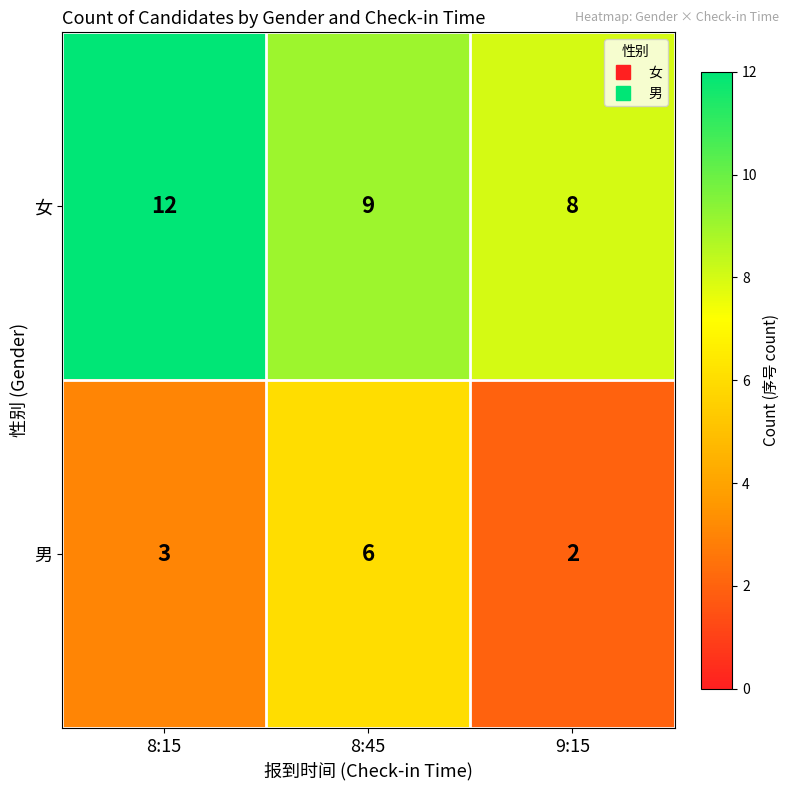

Which series has the largest total across all categories?

女